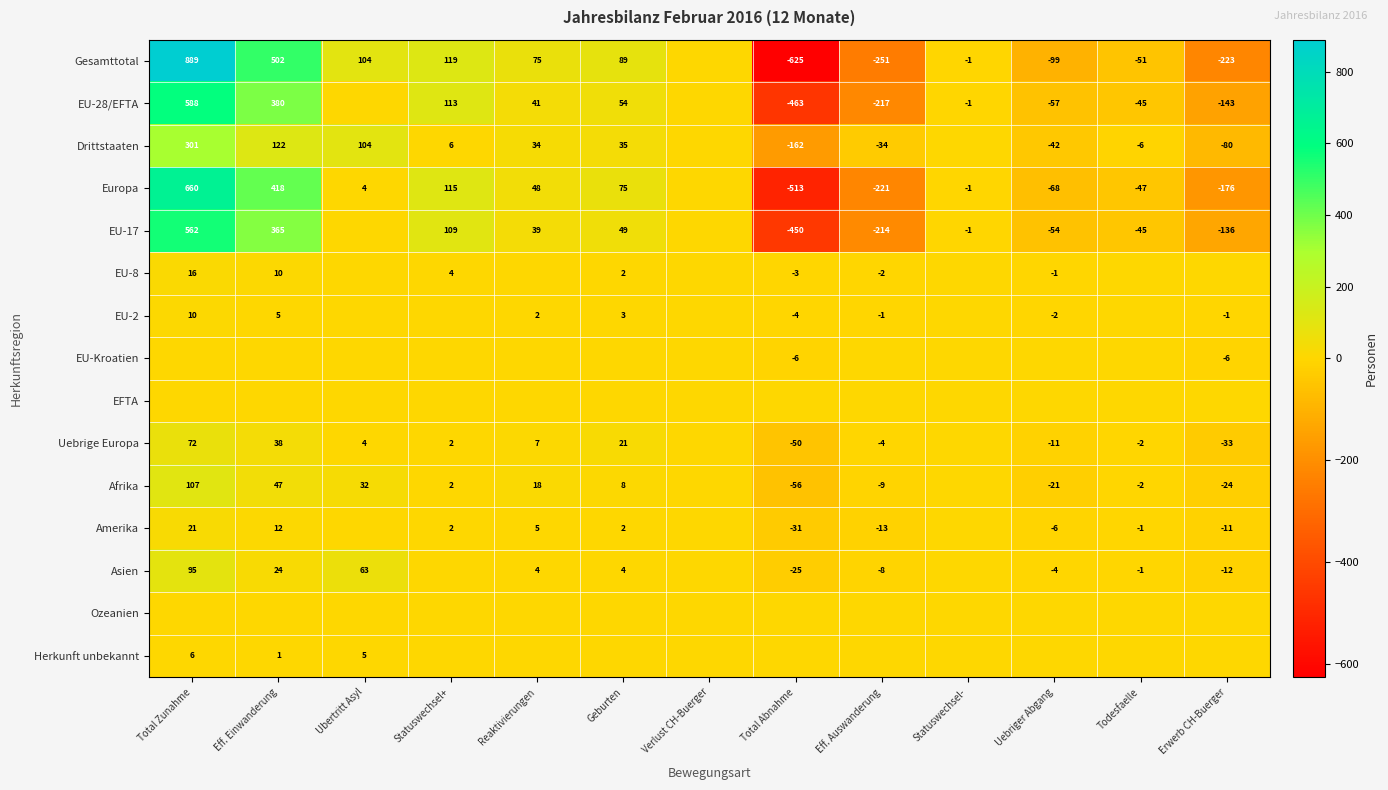

How many data points does each series have?

13